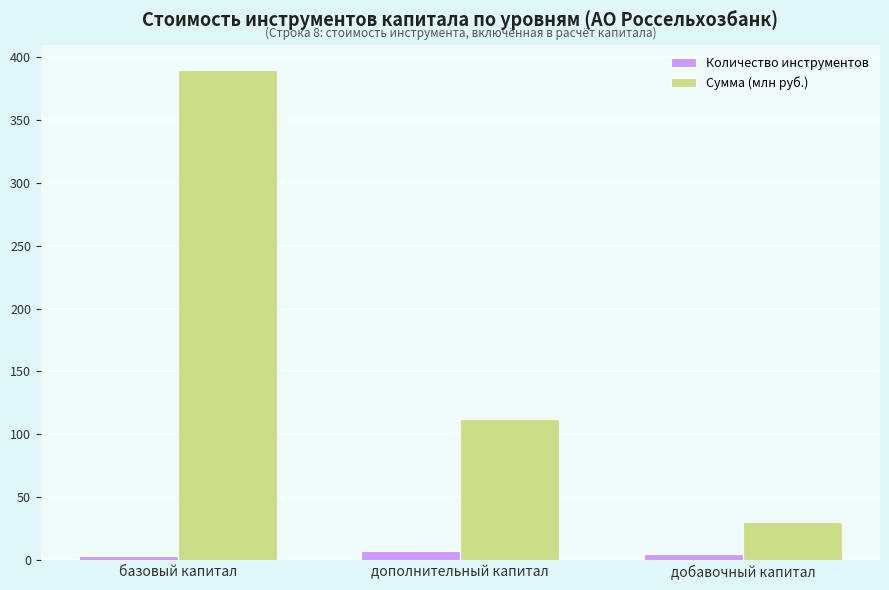

Where is Сумма (млн руб.) nearest to the value 209?

дополнительный капитал